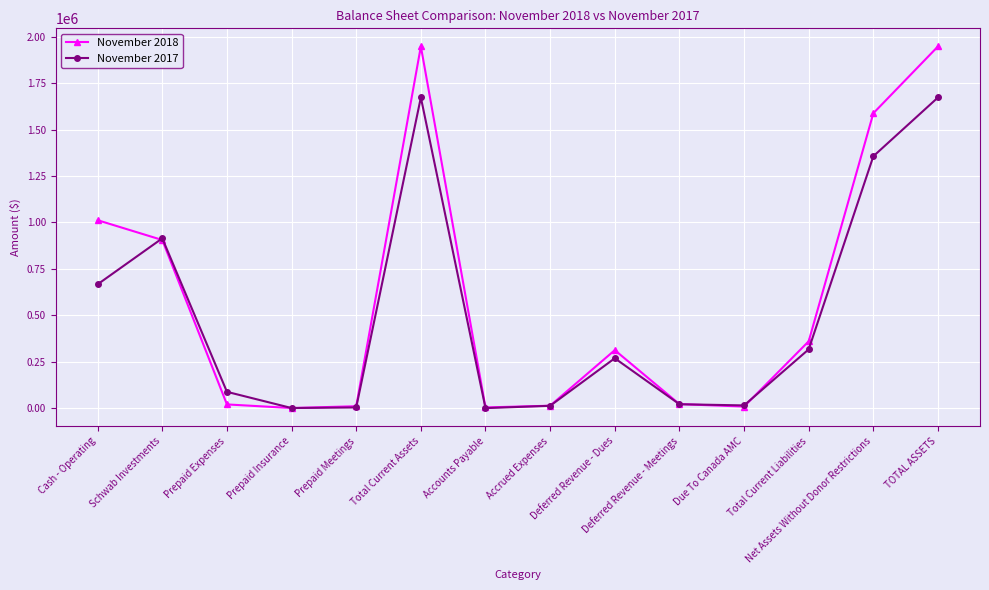

Which series has the largest range (max minus min)?

November 2018